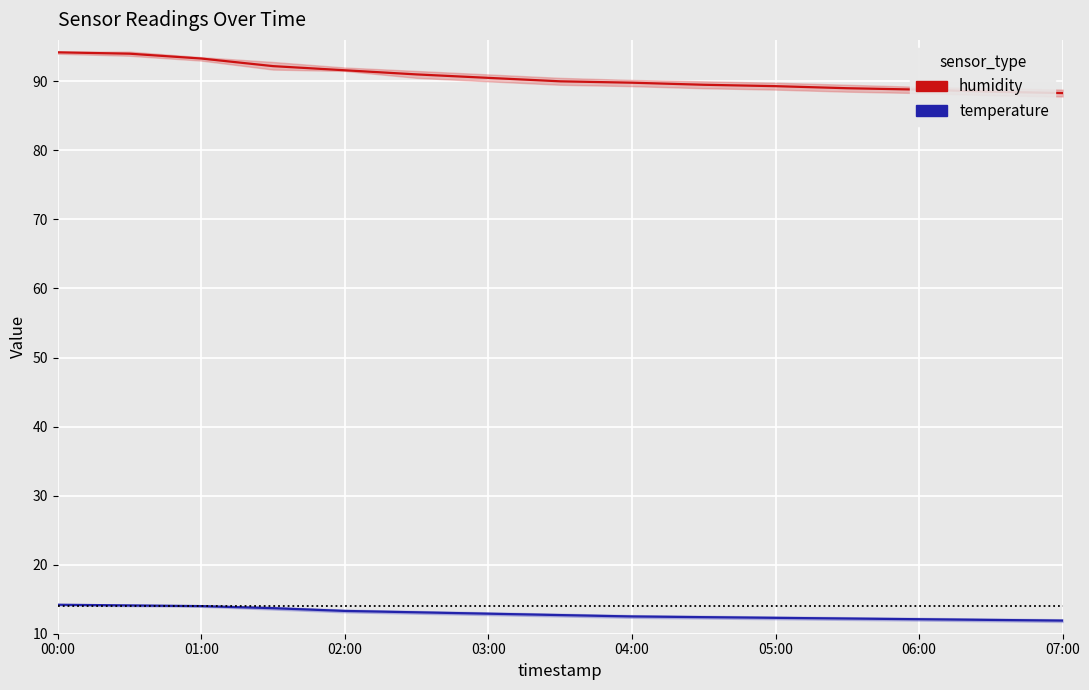

How many lines are shown in the chart?

2